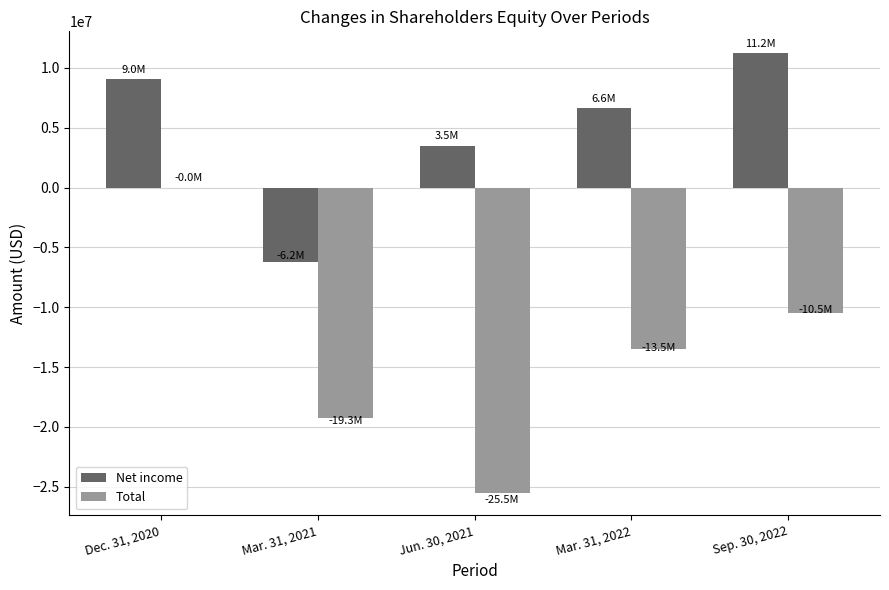

Reading left to right, transcribe all the data shown in this chart.

Net income: Dec. 31, 2020=9022118	Mar. 31, 2021=-6200114	Jun. 30, 2021=3502825	Mar. 31, 2022=6616085	Sep. 30, 2022=11206767
Total: Dec. 31, 2020=-11002	Mar. 31, 2021=-19279059	Jun. 30, 2021=-25549173	Mar. 31, 2022=-13509710	Sep. 30, 2022=-10498982